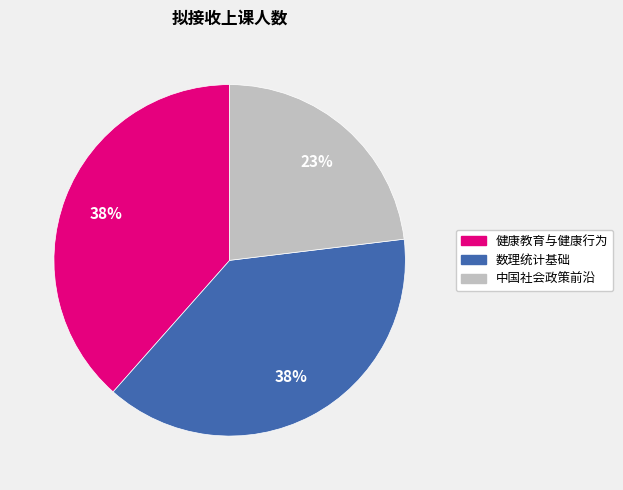

Which slice is the smallest?

中国社会政策前沿